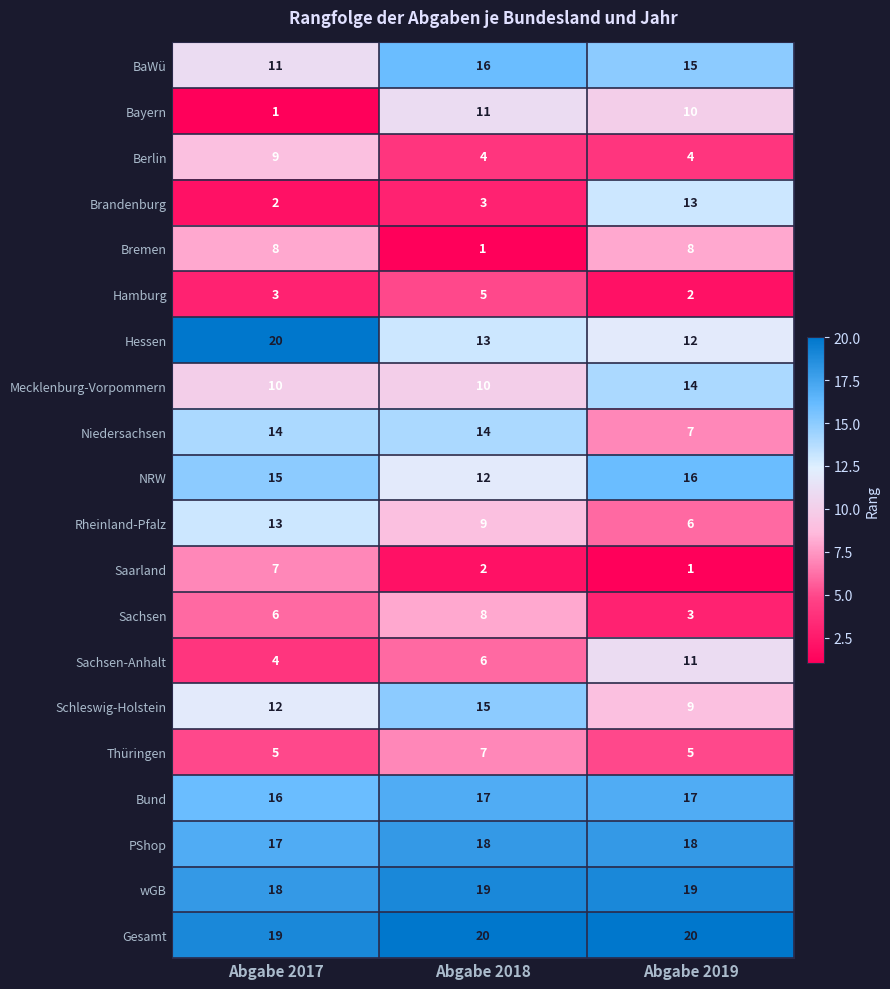

What is the average value of the BaWü series?

14